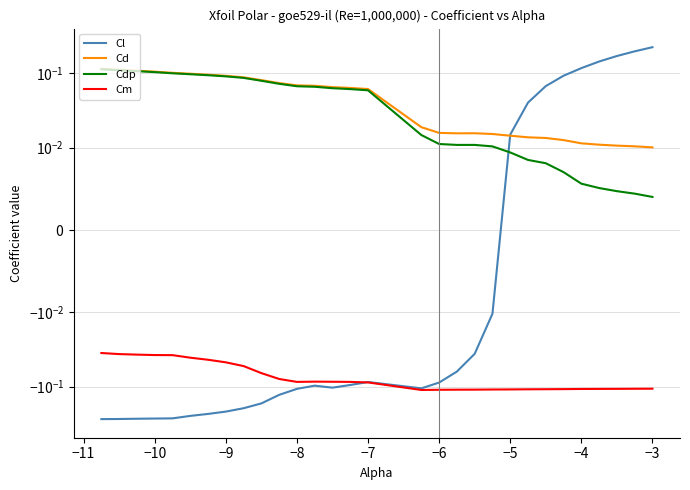

What are all the series names shown in the legend?

Cl, Cd, Cdp, Cm